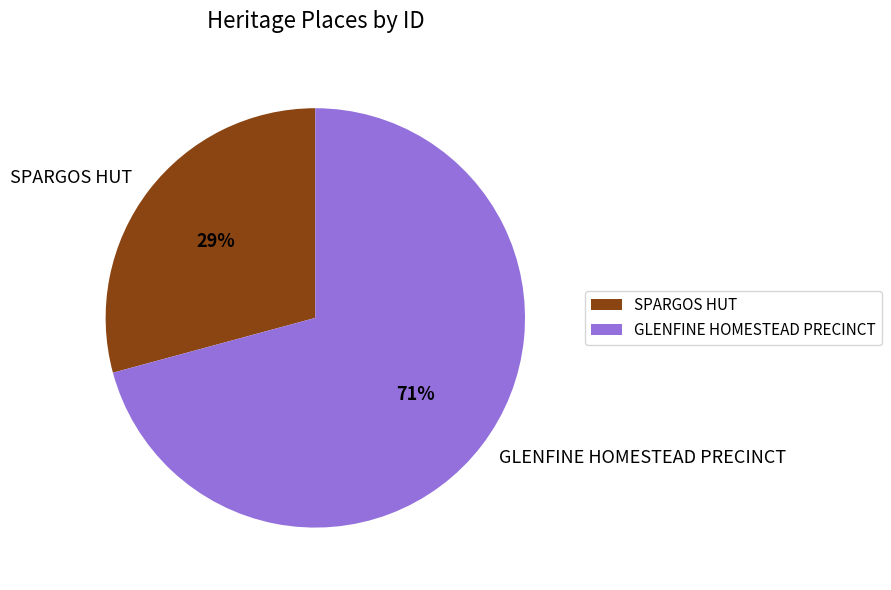

Combined, do GLENFINE HOMESTEAD PRECINCT and SPARGOS HUT account for over 50%?

Yes